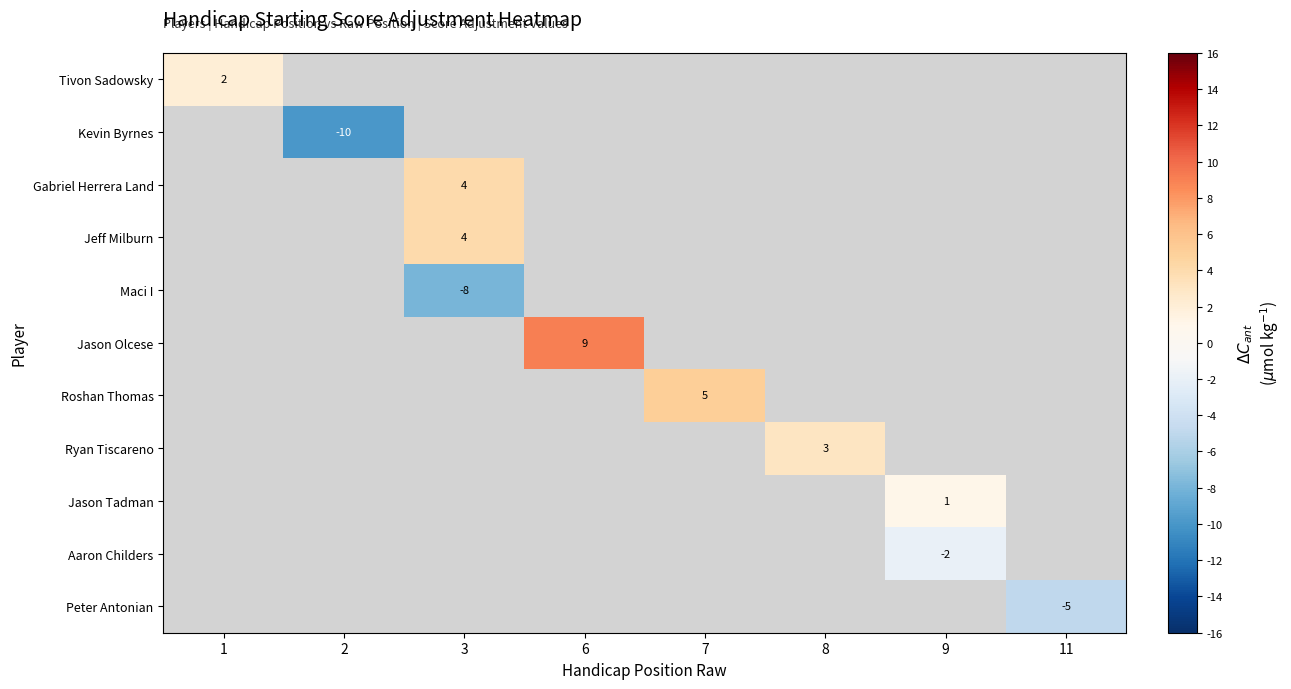

Is it true that Aaron Childers equals -1 at 9?

False